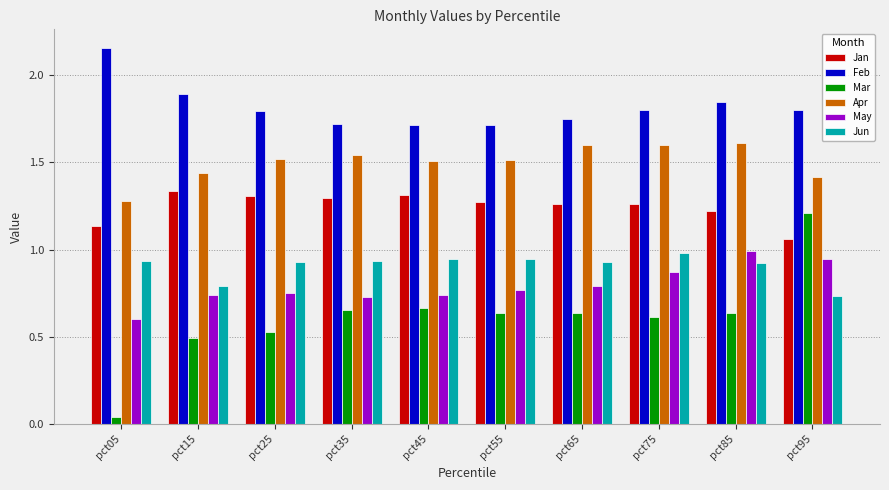

At which category does the chart reach its minimum across all series?

pct05